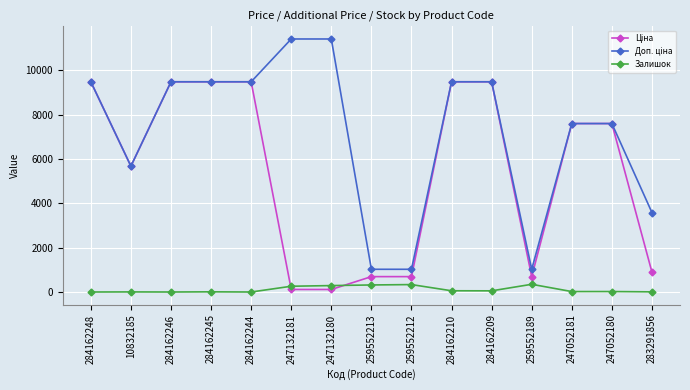

What is the greatest value displayed?

11410.0